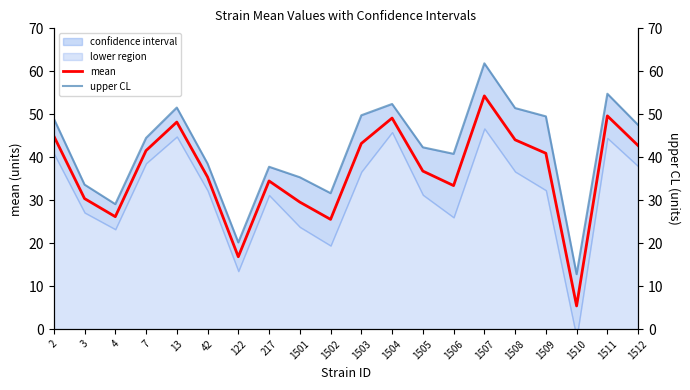

Which has a higher value, 1501 or 1512?

1512